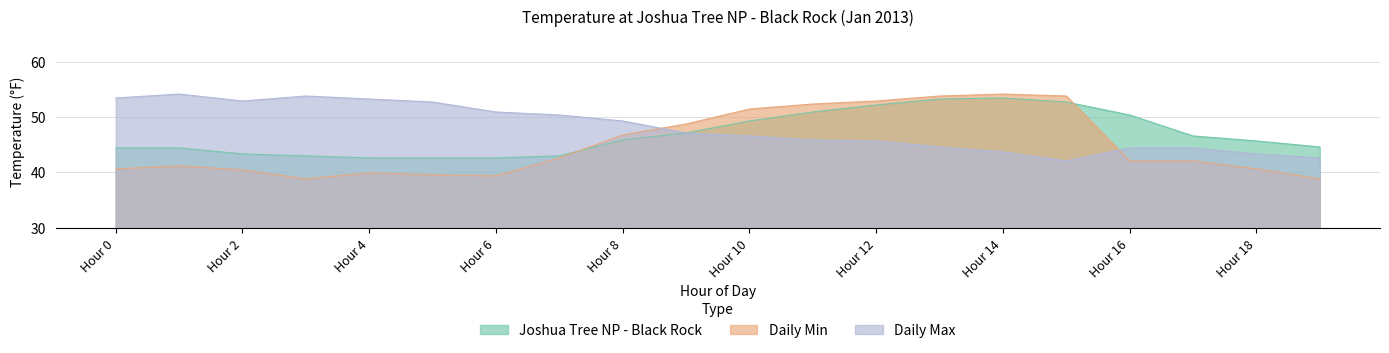

At Hour 4, list the series in order from smallest to largest.

Daily Min, Joshua Tree NP - Black Rock, Daily Max